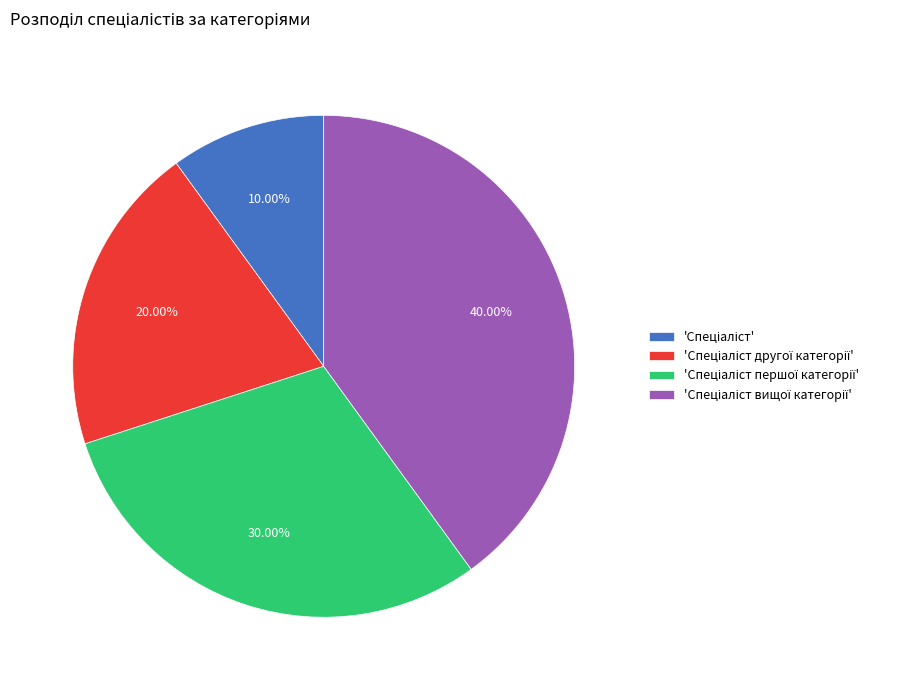

Is there a majority slice in this chart?

No